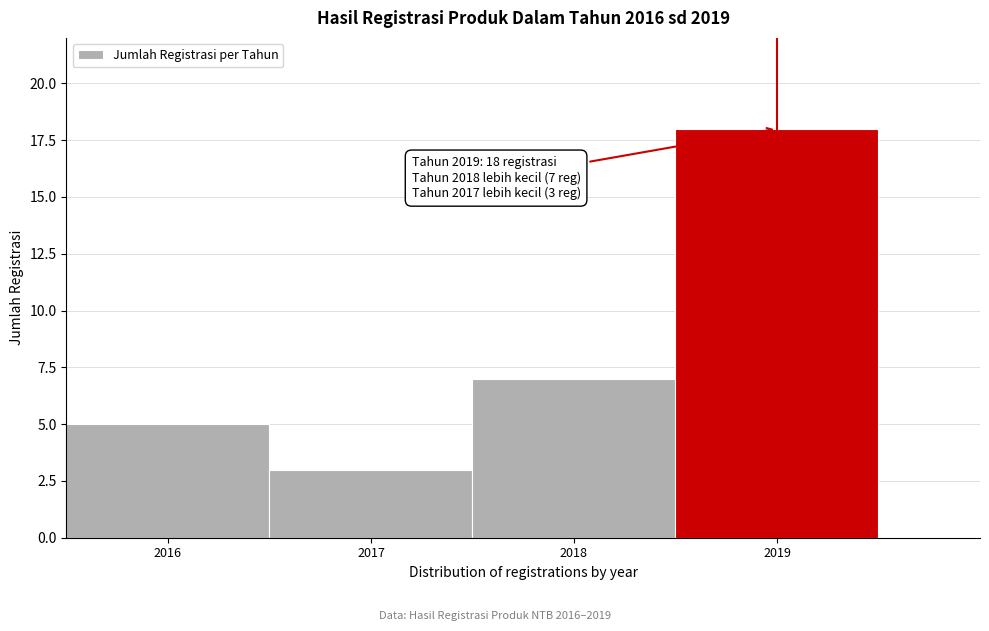

Over which range of the x-axis is the bar tallest?

2018.5 to 2019.5